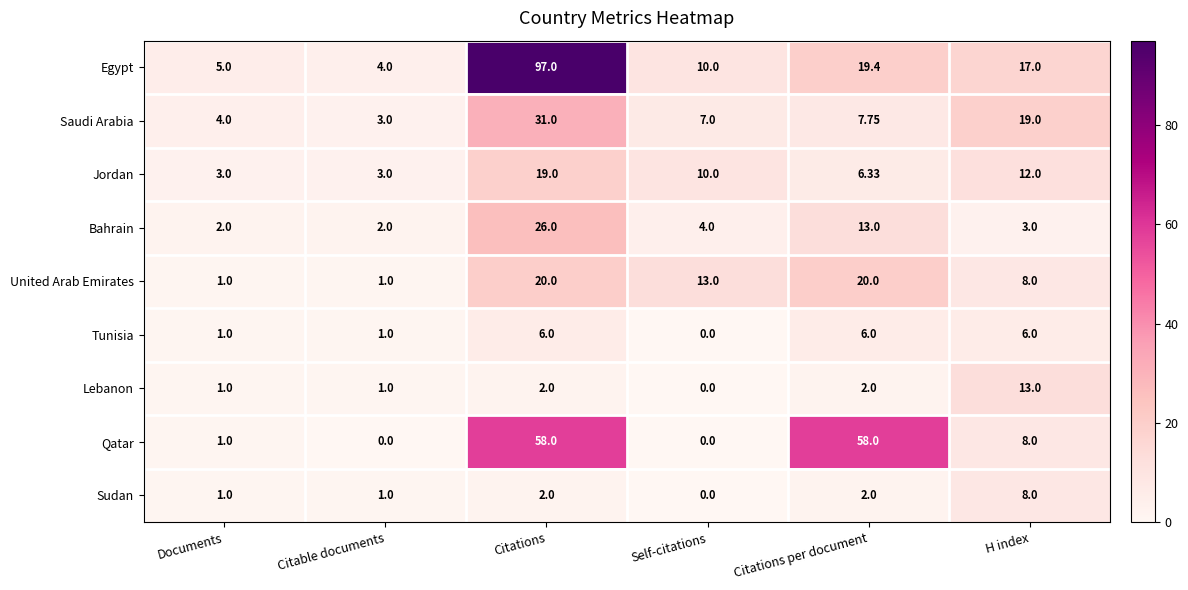

Where is Qatar nearest to the value 29?

H index